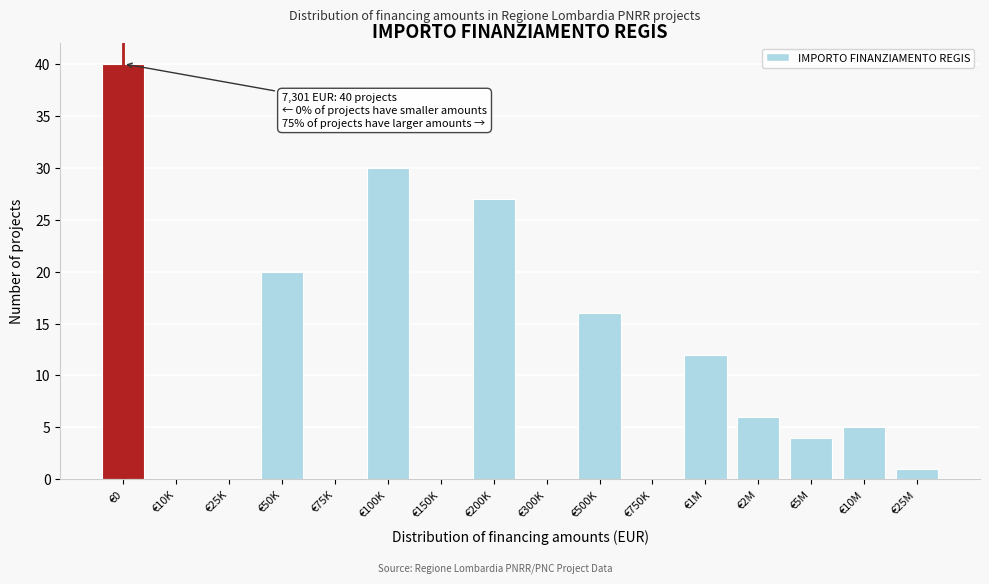

Reading left to right, what are all the values shown in this chart?

€0=40	€10K=0	€25K=0	€50K=20	€75K=0	€100K=30	€150K=0	€200K=27	€300K=0	€500K=16	€750K=0	€1M=12	€2M=6	€5M=4	€10M=5	€25M=1